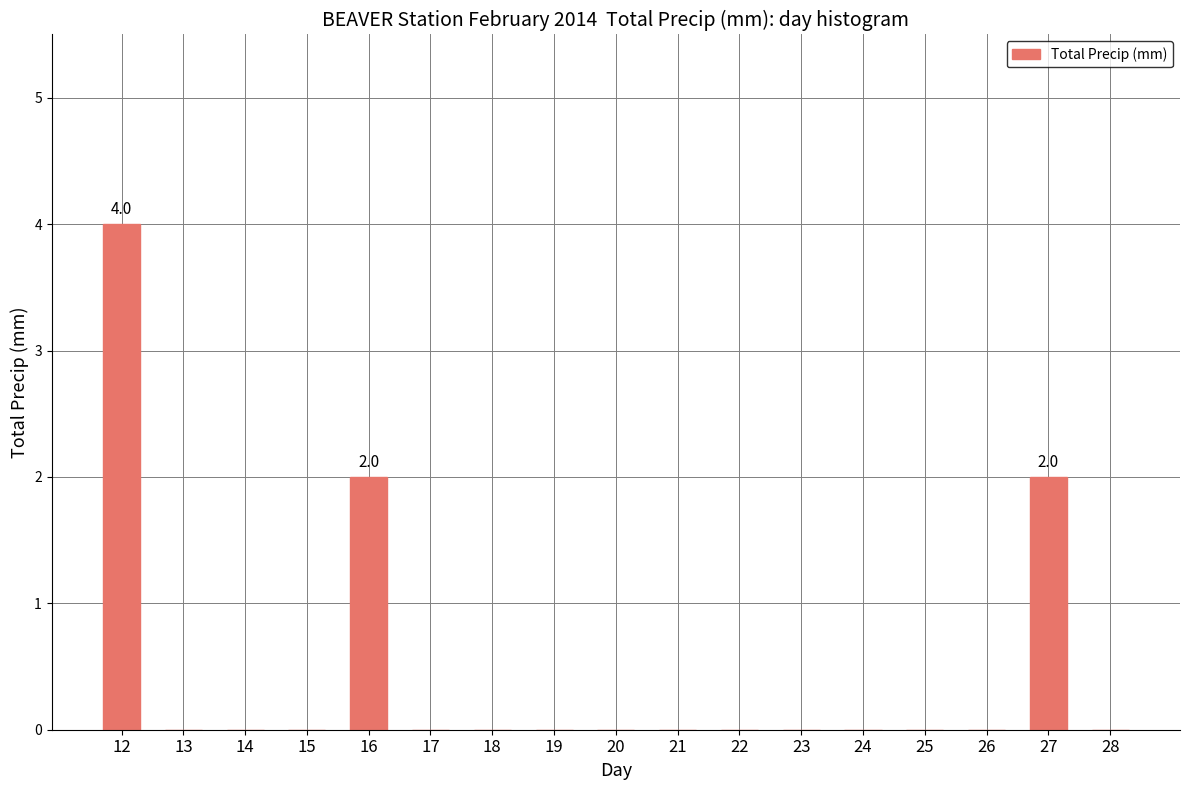

Reading left to right, extract all data points from this chart.

4	0	0	0	2	0	0	0	0	0	0	0	0	0	0	2	0